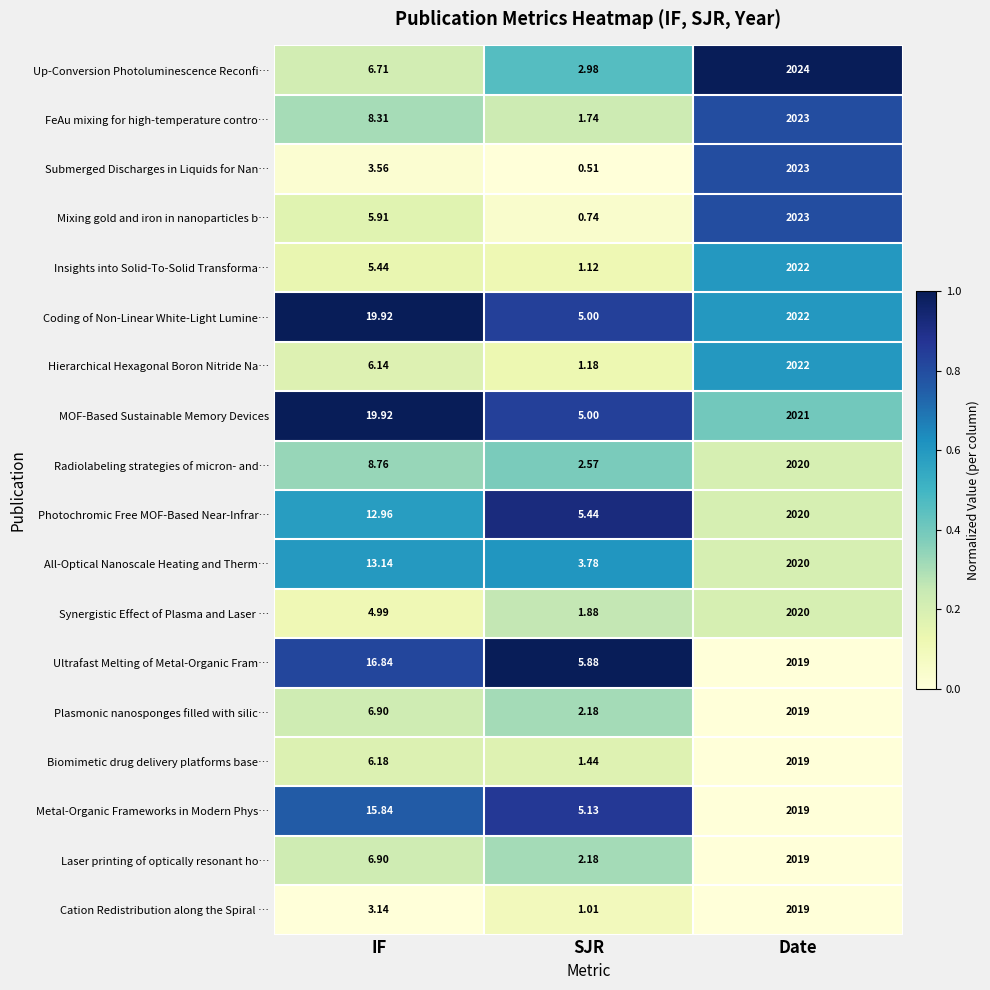

At which label is Laser printing of optically resonant ho… closest to 1010?

IF